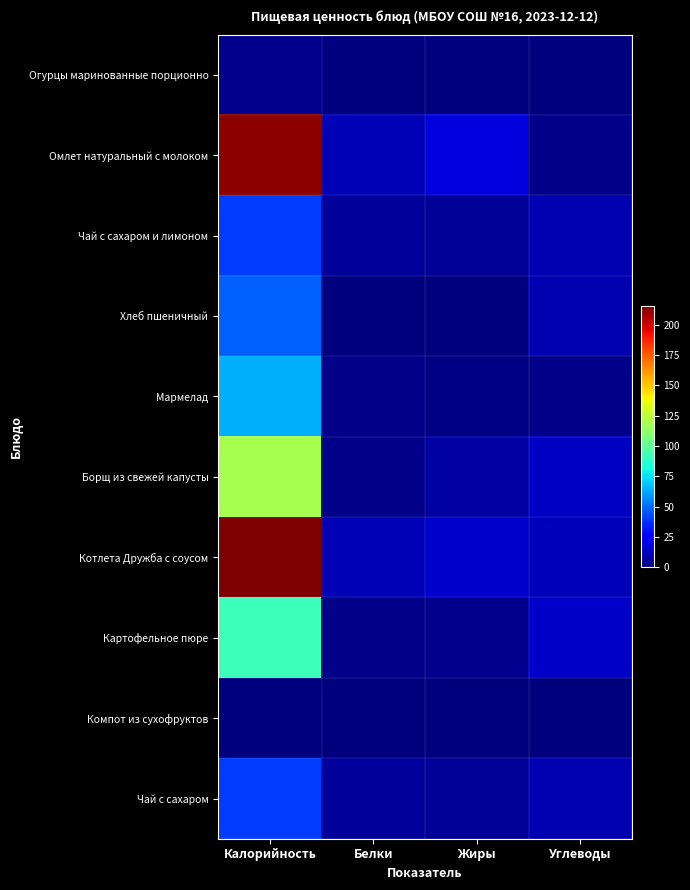

Rank the series at Углеводы from highest to lowest value.

Картофельное пюре, Борщ из свежей капусты, Котлета Дружба с соусом, Хлеб пшеничный, Чай с сахаром и лимоном, Чай с сахаром, Омлет натуральный с молоком, Мармелад, Огурцы маринованные порционно, Компот из сухофруктов